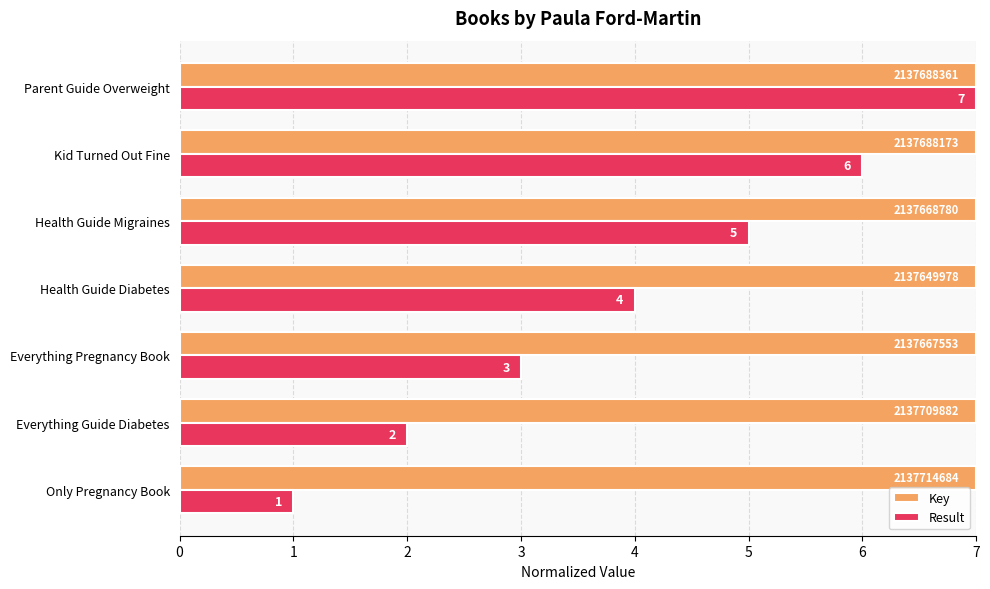

What is the difference between the second highest and minimum values in the Result series?

5.0